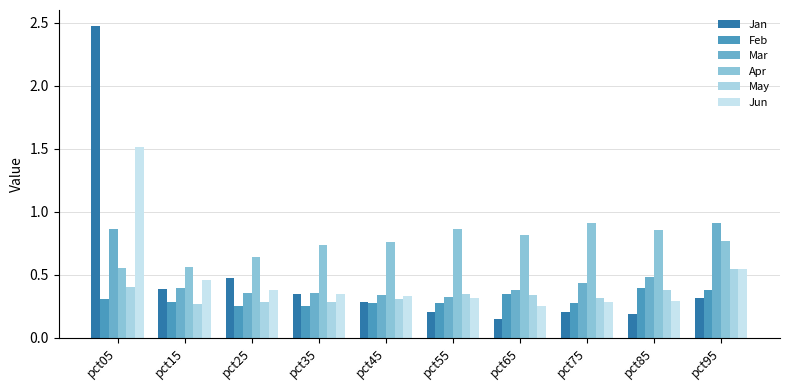

What is the minimum value for May?

0.3